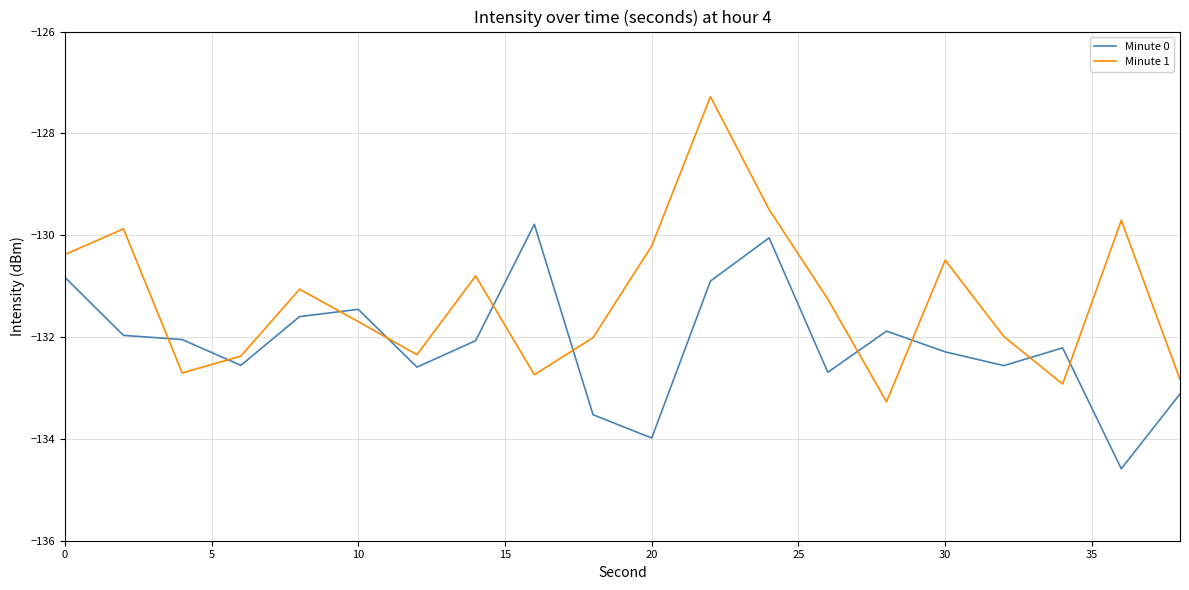

Which series has the largest total across all categories?

Minute 1